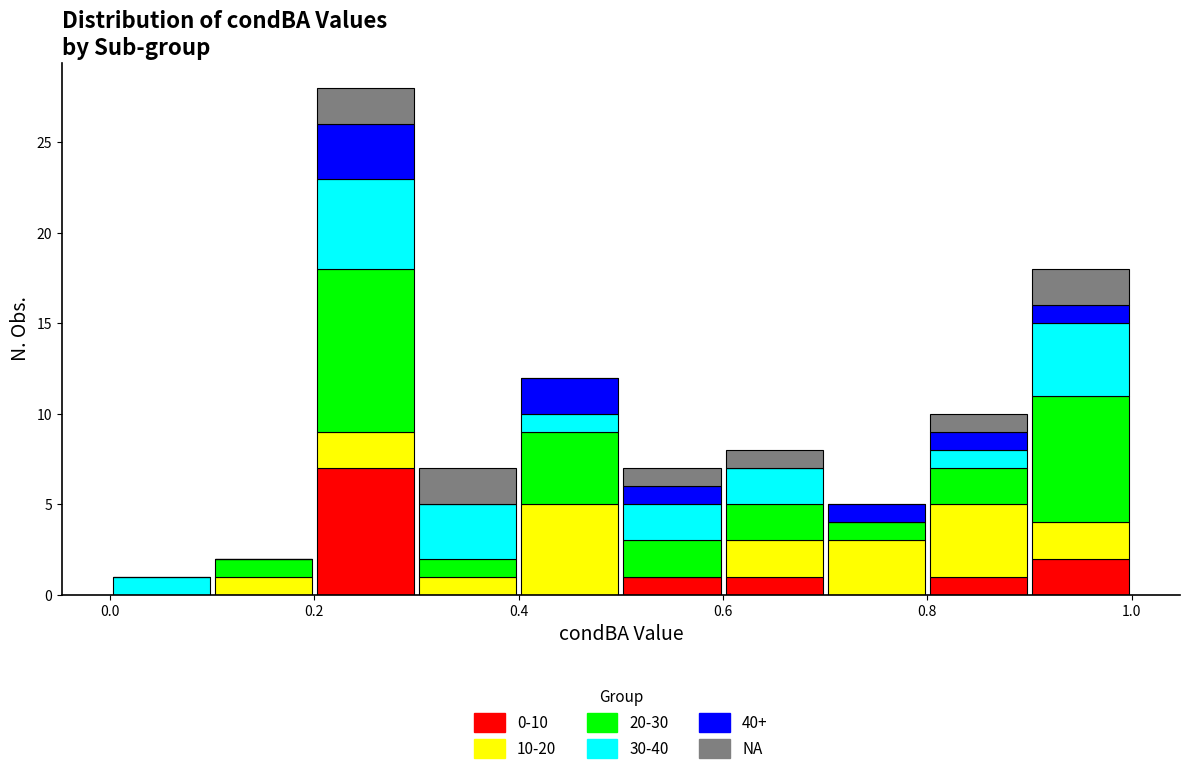

What is the total height of the stacked bar covering 0.3 to 0.4 on the x-axis? The values are not printed on the chart, so give them approximately, as read against the axis.

7